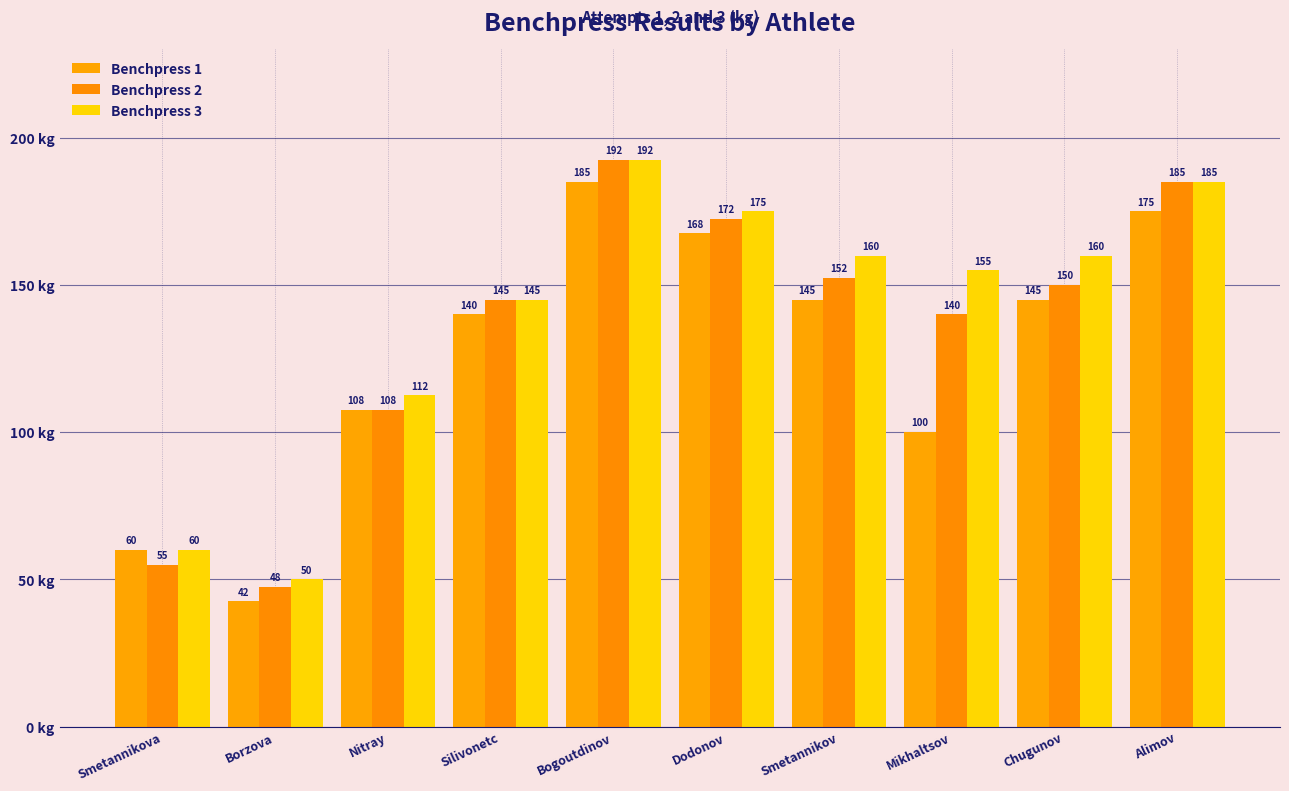

Does the chart contain any negative values?

No